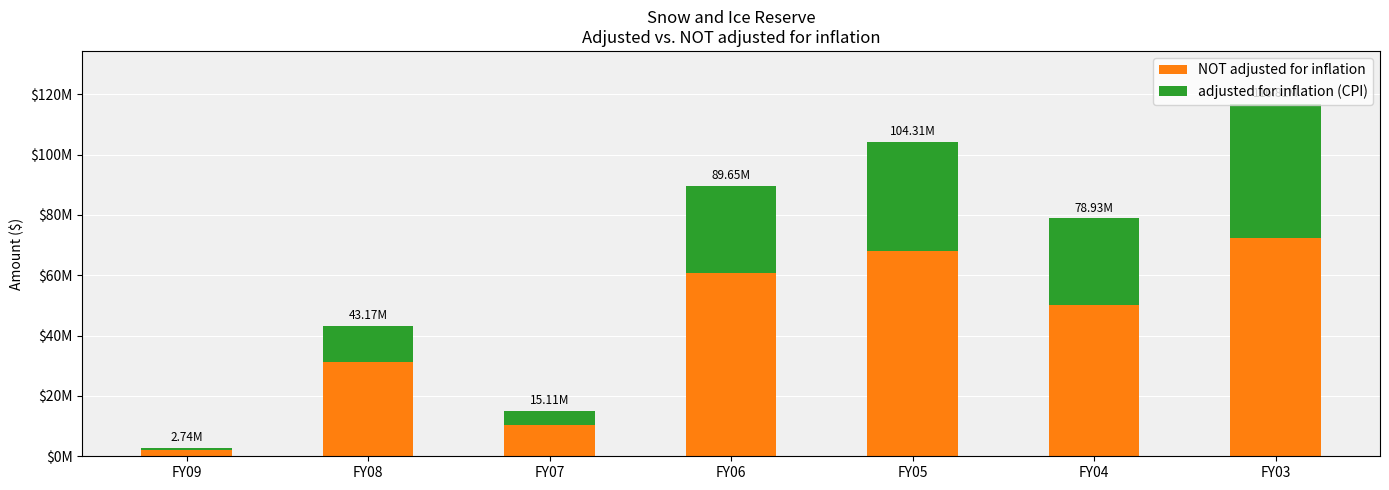

The value of NOT adjusted for inflation at FY03 is 72400000. True or false?

True